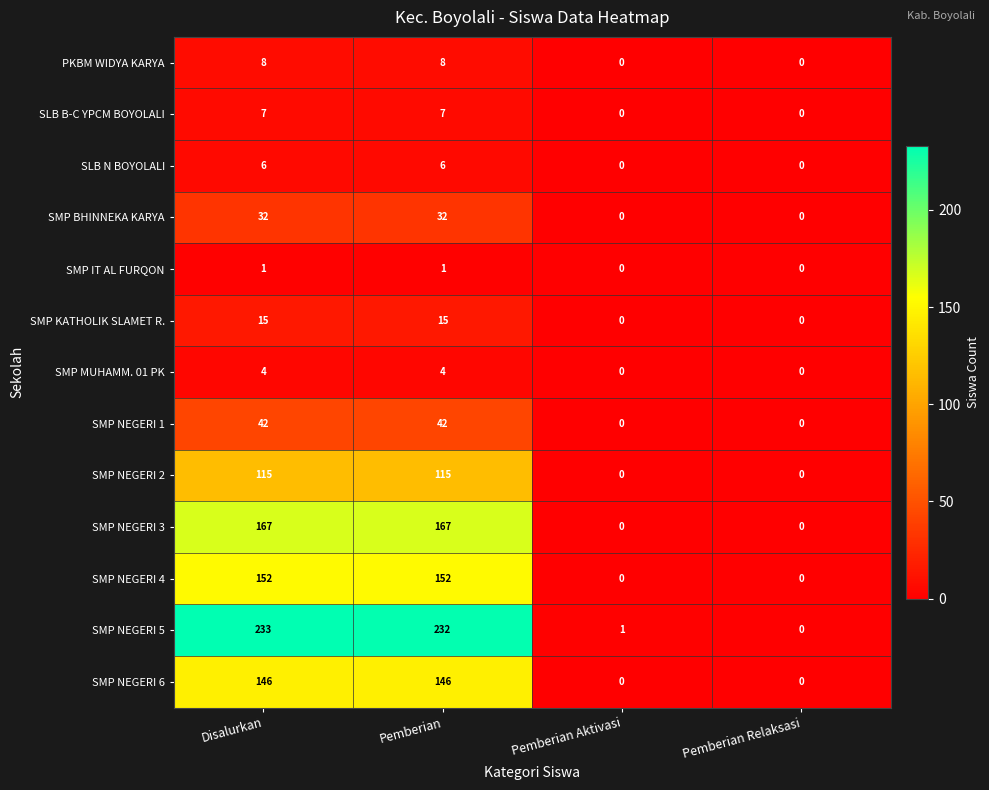

True or false: SLB B-C YPCM BOYOLALI has a value of 4 at Pemberian Aktivasi.

False